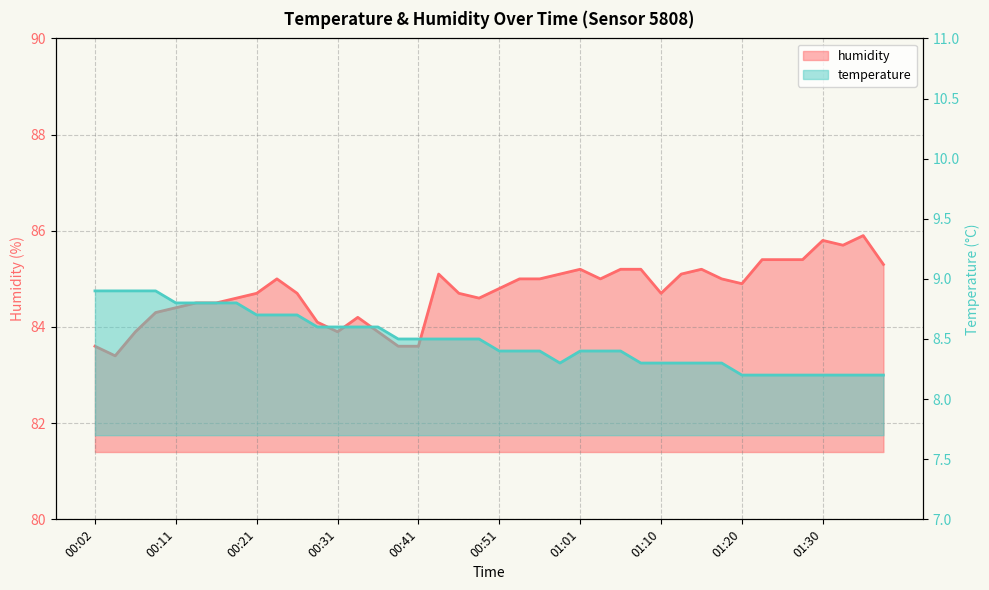

True or false: temperature has more than 2 interior local peaks.

False